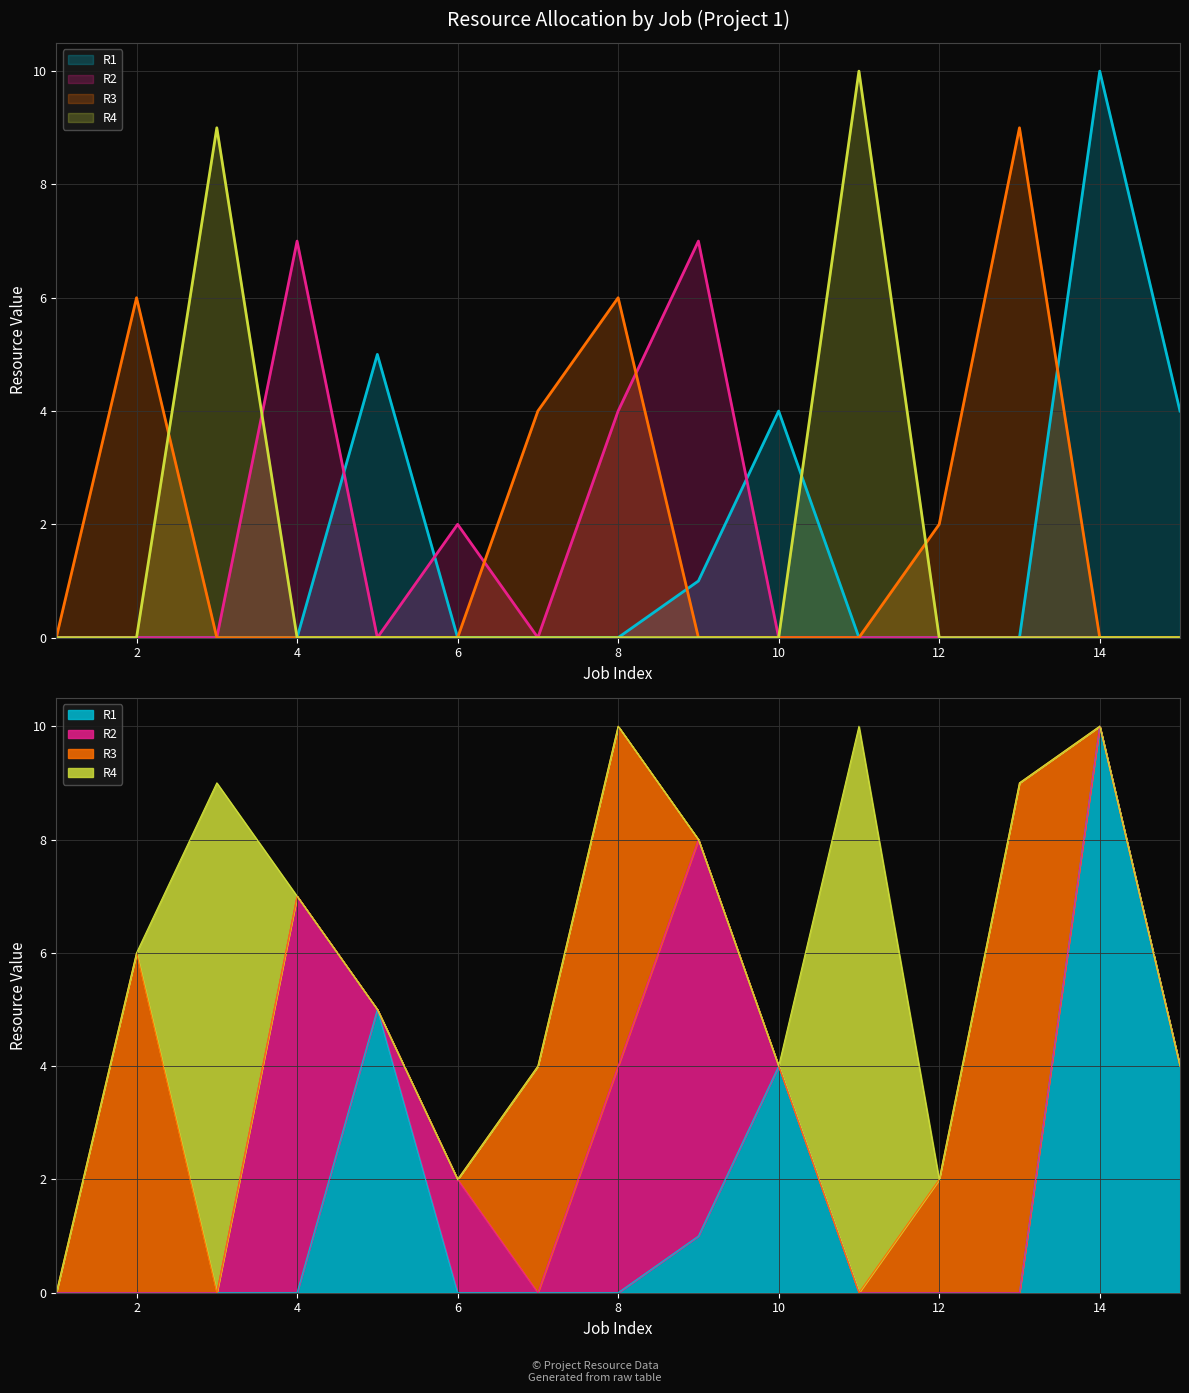

Count the number of categories in the chart.

15